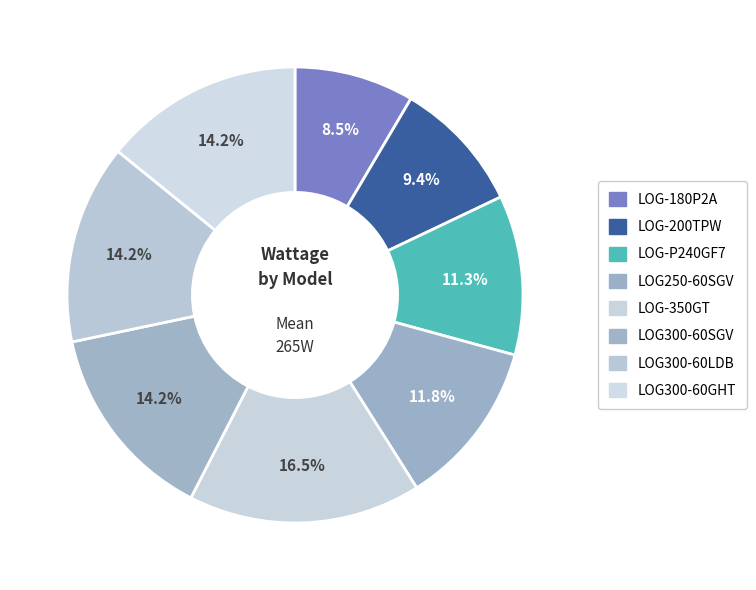

Rank the categories by value from highest to lowest.

LOG-350GT, LOG300-60SGV, LOG300-60LDB, LOG300-60GHT, LOG250-60SGV, LOG-P240GF7, LOG-200TPW, LOG-180P2A